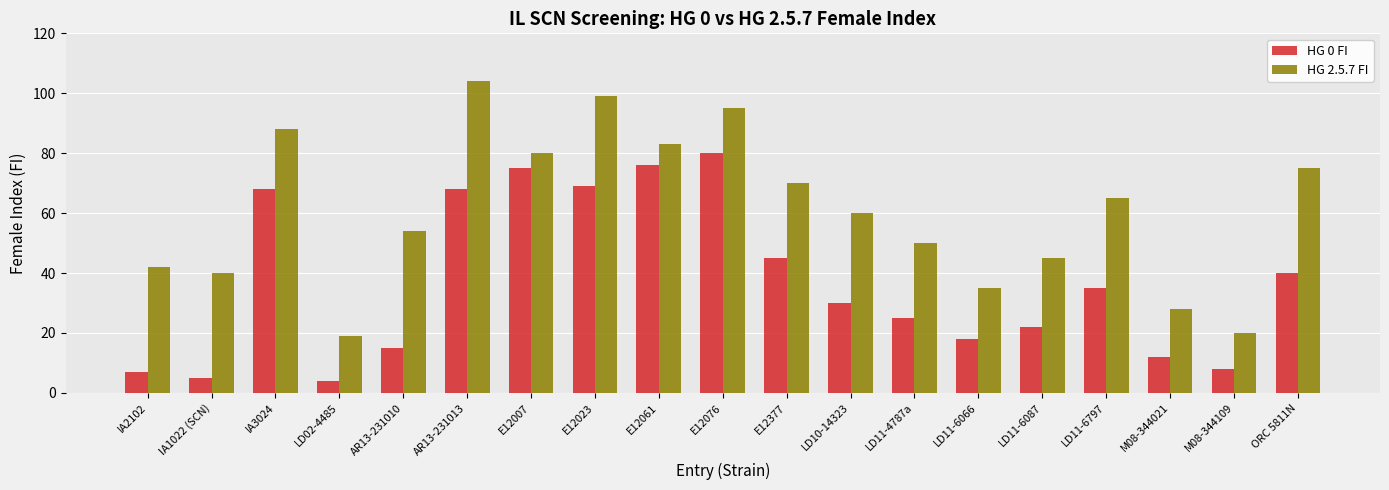

At which category does the chart reach its minimum across all series?

LD02-4485